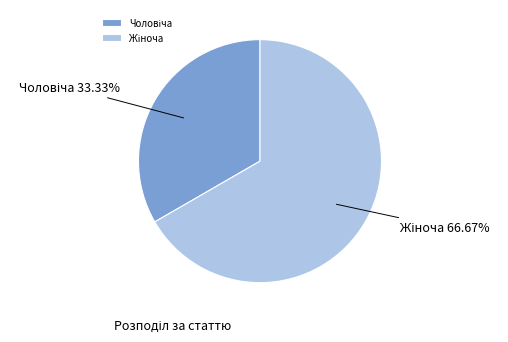

Does any single category account for the majority?

Yes